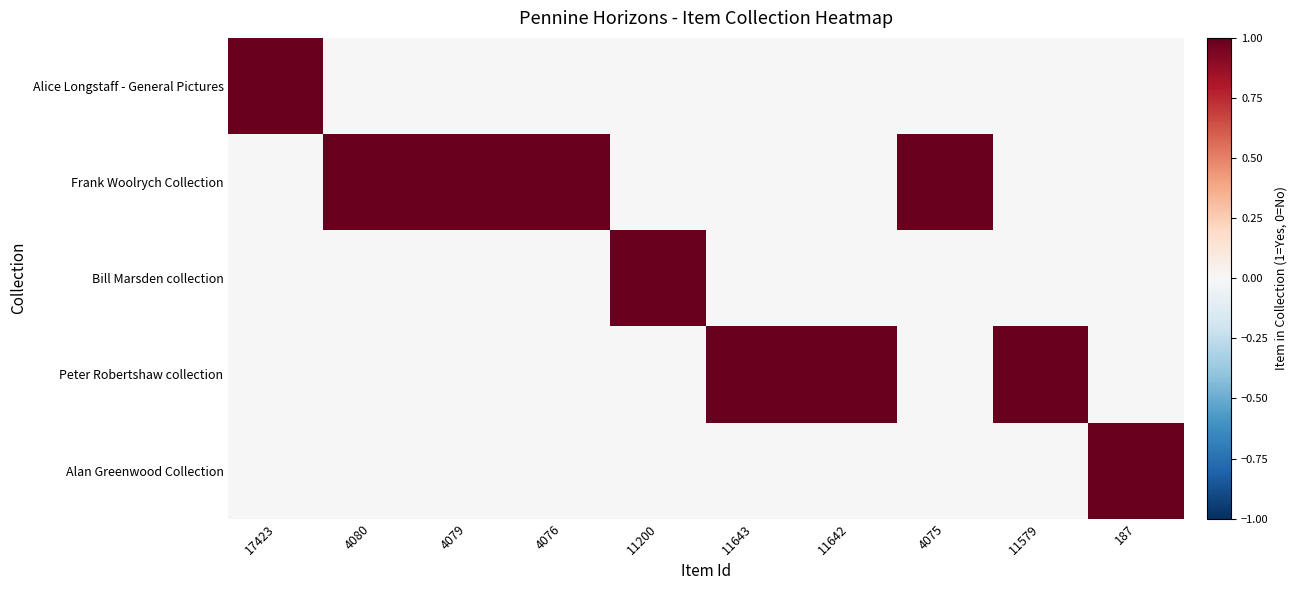

Count the number of categories in the chart.

10